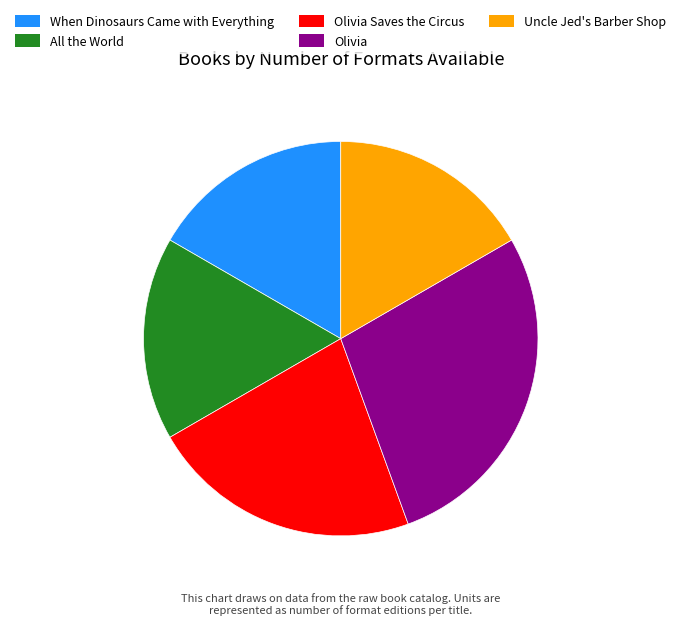

True or false: When Dinosaurs Came with Everything accounts for 17% of the total.

True